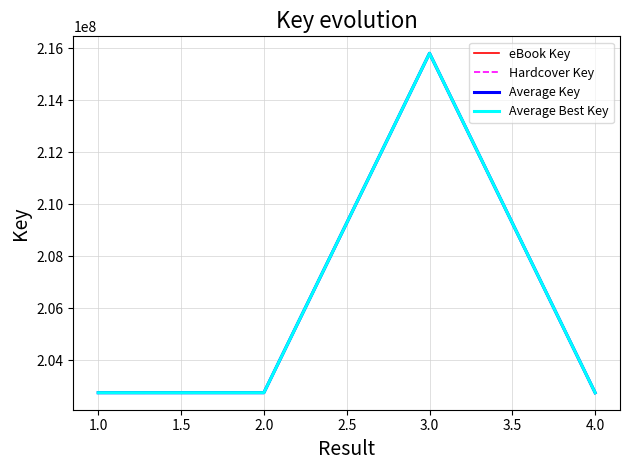

Is this an area chart (filled region under the line)?

No